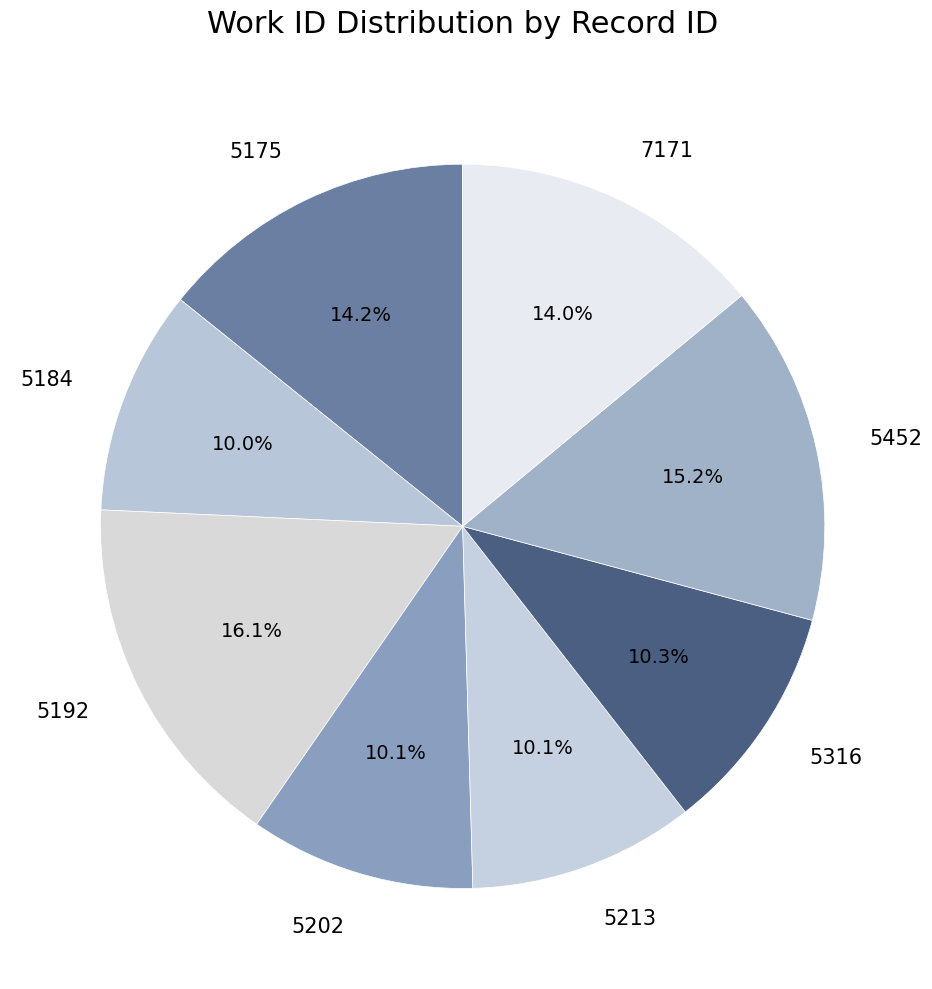

Is 5192 the majority of the pie?

No